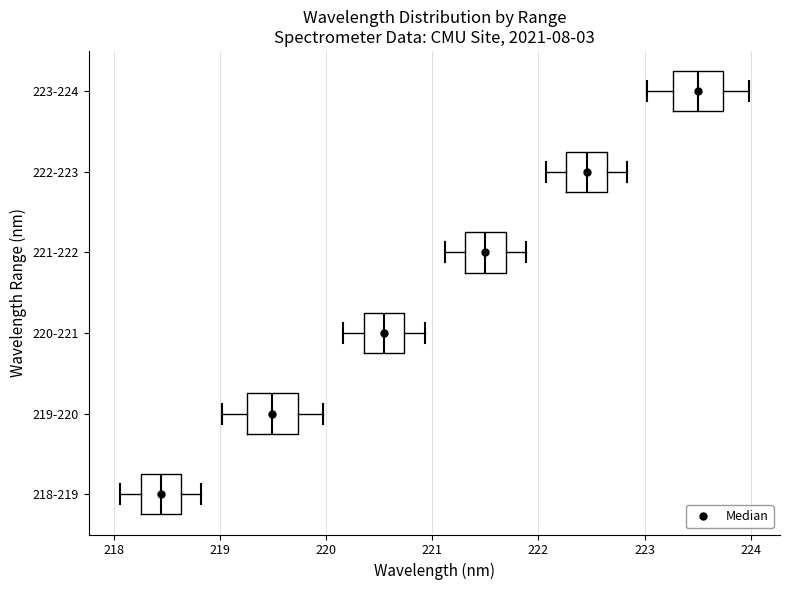

Reading bottom to top, transcribe this box plot: for each box, give where its median line is, the range the box spans, and where its two whiskers end, as read against the x-axis. The values are not printed on the chart, so give them approximately, as read against the axis.

218-219: median 218.4, box 218.3 to 218.6, whiskers 218.1 to 218.8
219-220: median 219.5, box 219.3 to 219.7, whiskers 219.0 to 220.0
220-221: median 220.5, box 220.4 to 220.7, whiskers 220.2 to 220.9
221-222: median 221.5, box 221.3 to 221.7, whiskers 221.1 to 221.9
222-223: median 222.5, box 222.3 to 222.6, whiskers 222.1 to 222.8
223-224: median 223.5, box 223.3 to 223.7, whiskers 223.0 to 224.0